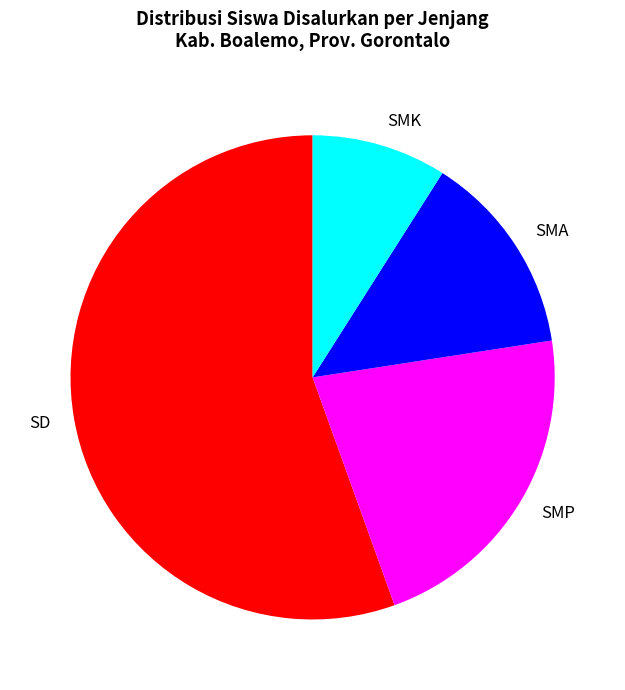

Which slice is the smallest?

SMK